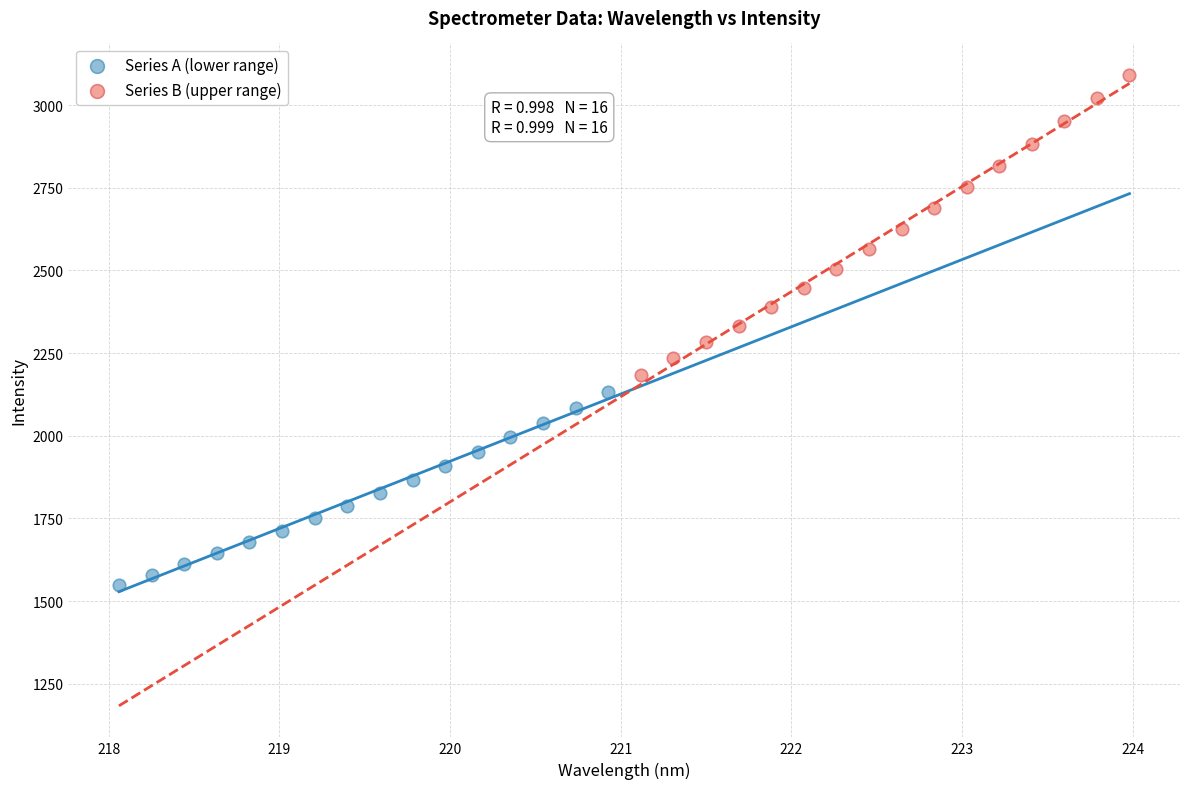

Which series reaches the maximum Y coordinate?

Series B (upper range)